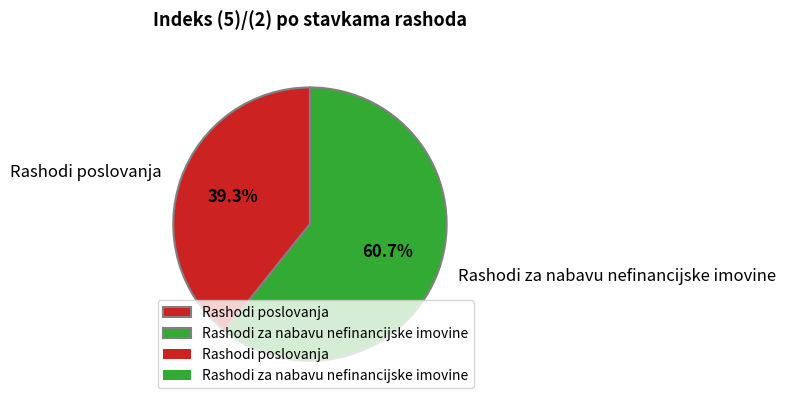

What percentage is the Rashodi poslovanja slice, to the nearest percent?

39%